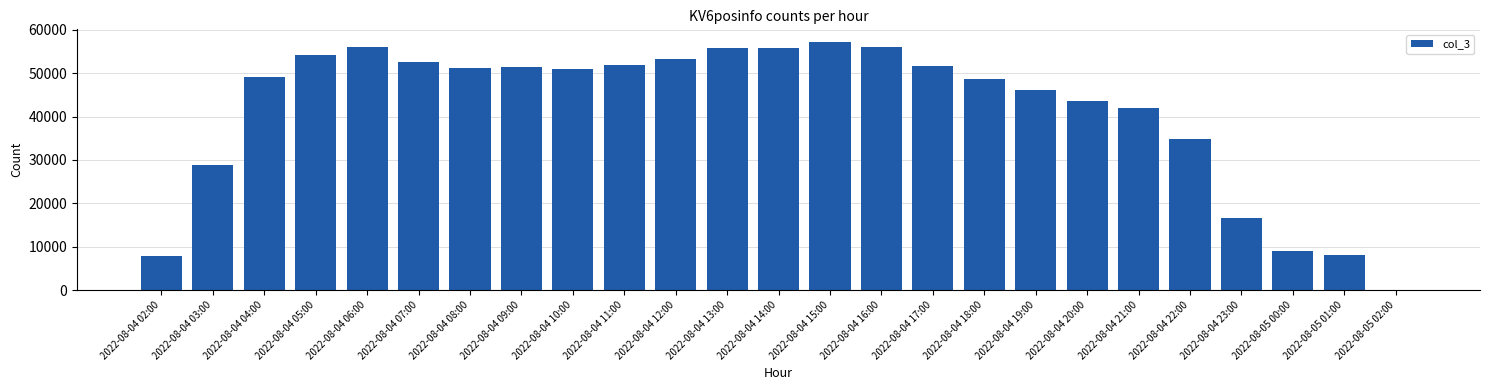

How many categories are shown in the chart?

25